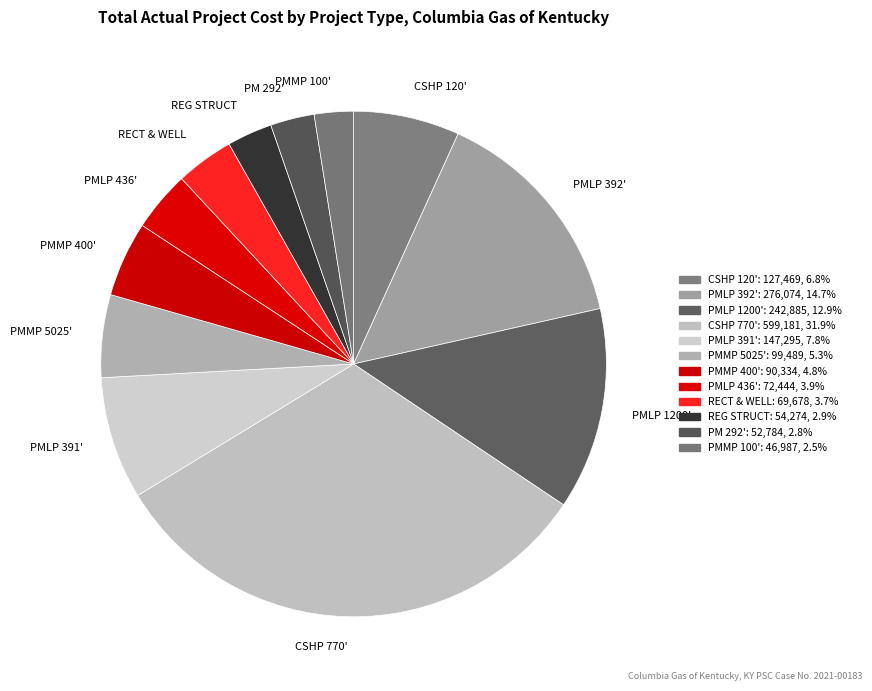

Between PMLP 436' and PM 292', which is larger?

PMLP 436'